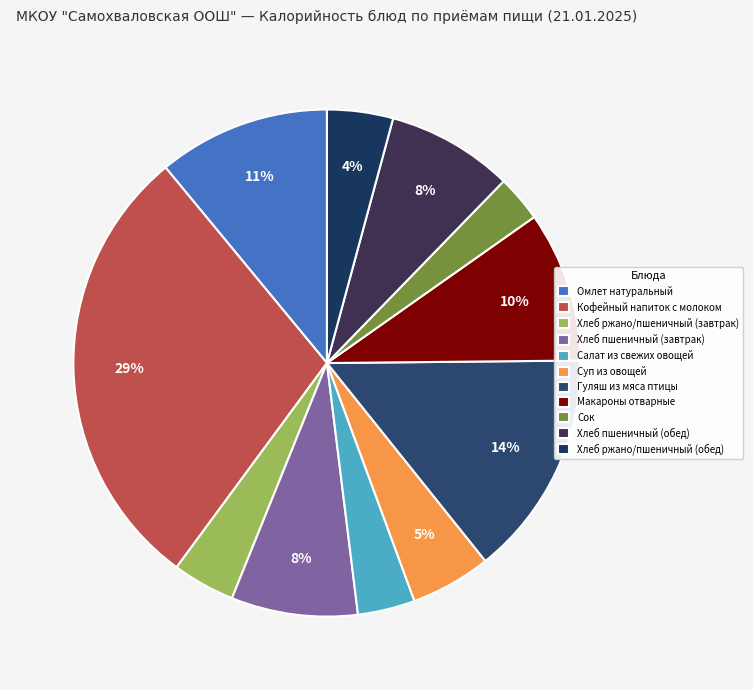

Is there a majority slice in this chart?

No